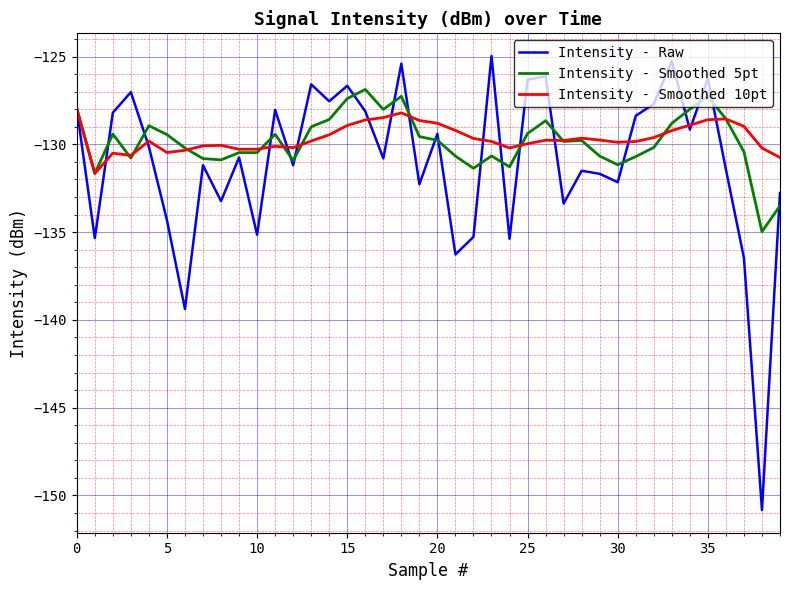

What is the lowest value of the Intensity - Smoothed 10pt series?

-131.7